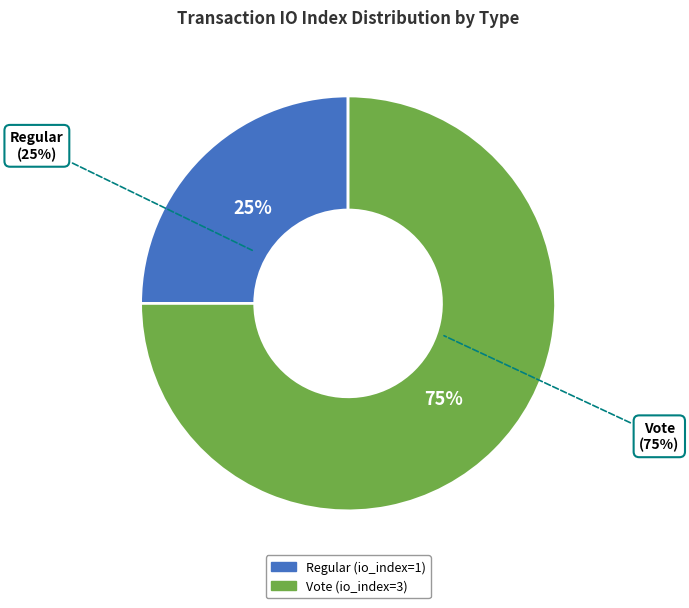

Which slice is the smallest?

Regular